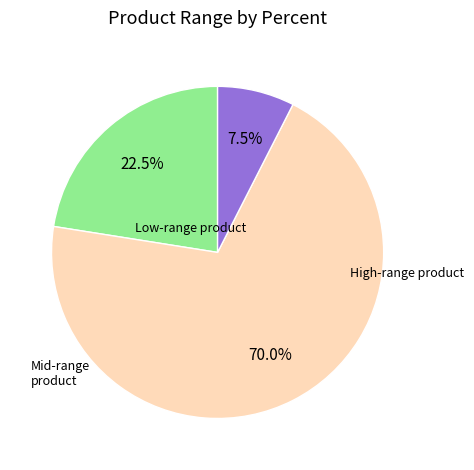

Is there any slice that represents more than half of the pie?

Yes